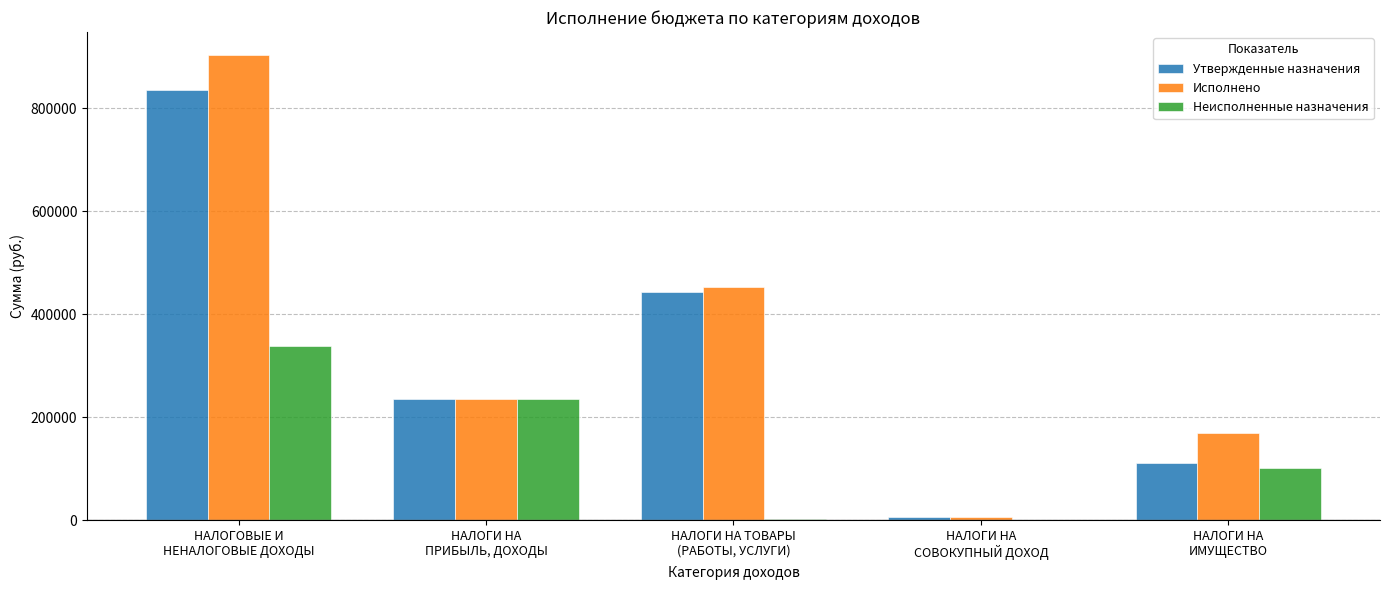

What is the sum of all Исполнено values?

1768566.1